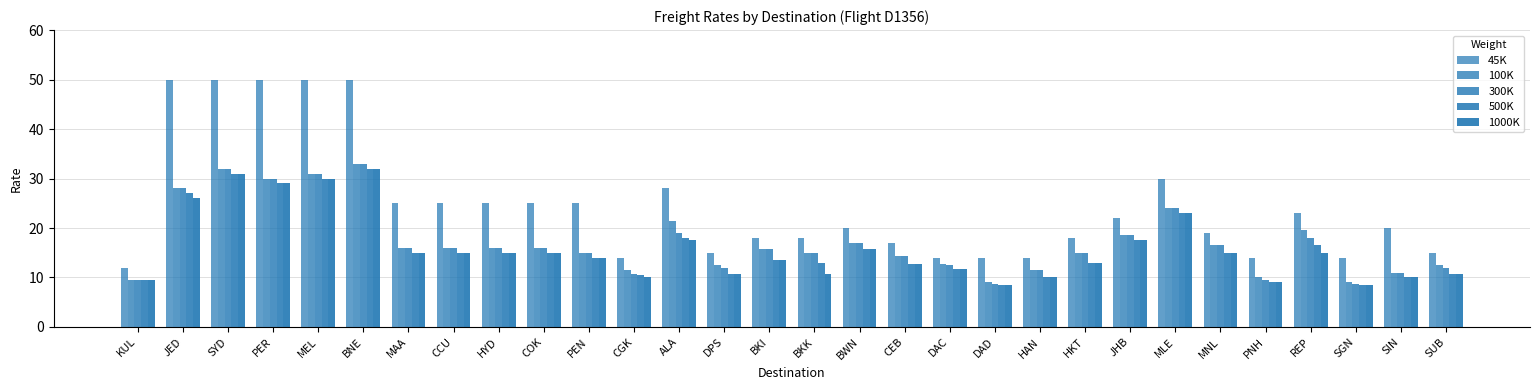

At which label is 100K closest to 21?

ALA